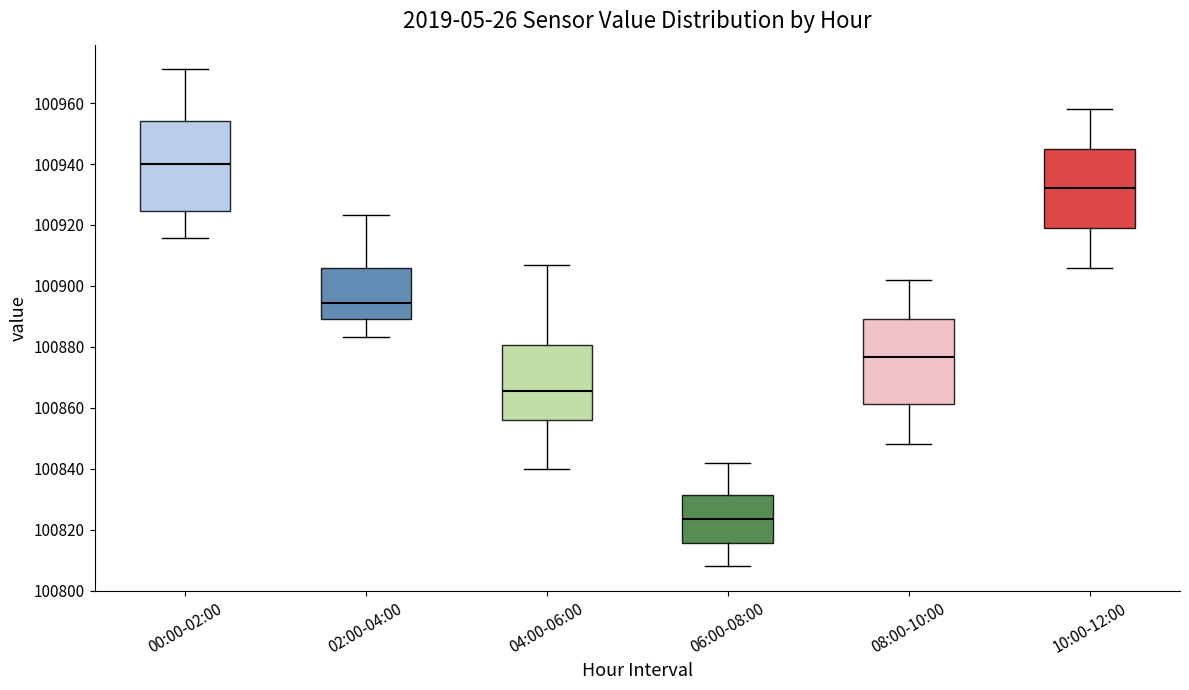

Where does the upper whisker of the box for 10:00-12:00 end on the y-axis? The values are not printed on the chart, so give them approximately, as read against the axis.

100958